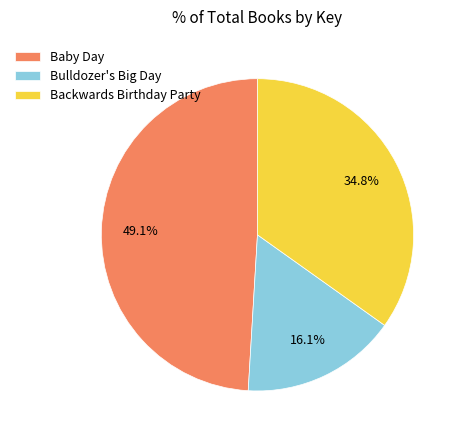

Approximately how many times larger is the value at Backwards Birthday Party compared to Bulldozer's Big Day?

2.2